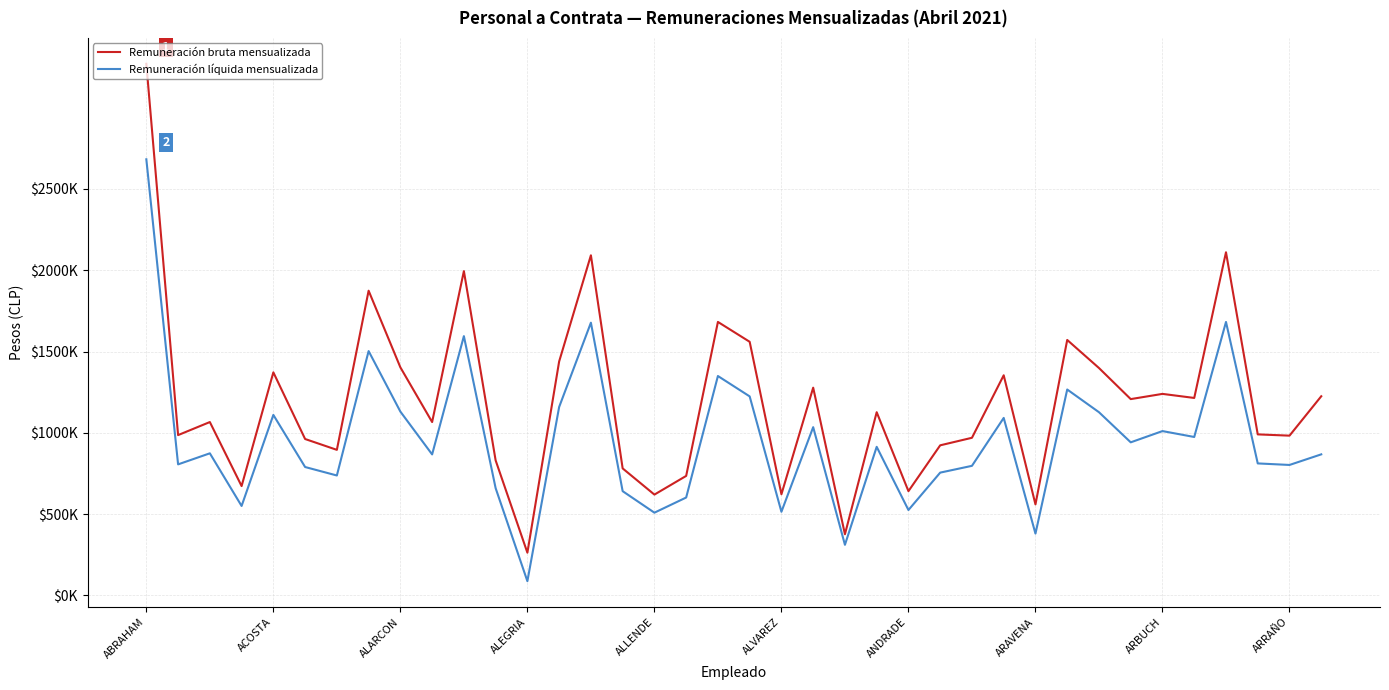

Which series has the largest total across all categories?

Remuneración bruta mensualizada